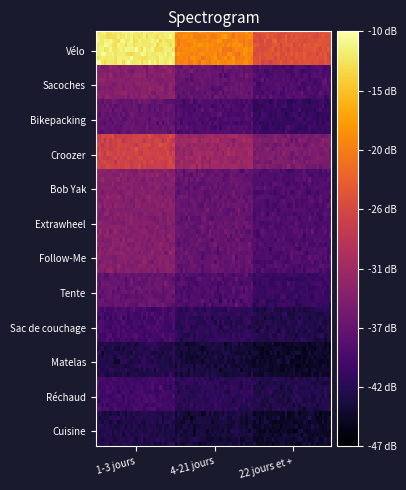

Reading right to left, extract all data points from this chart.

Vélo: 2=22	1=27	0=35
Sacoches: 2=8	1=10	0=13
Bikepacking: 2=6	1=8	0=10
Croozer: 2=12	1=15	0=20
Bob Yak: 2=8	1=10	0=13
Extrawheel: 2=8	1=10	0=13
Follow-Me: 2=8	1=10	0=13
Tente: 2=6	1=8	0=10
Sac de couchage: 2=4	1=5	0=7
Matelas: 2=2	1=3	0=4
Réchaud: 2=4	1=5	0=7
Cuisine: 2=2	1=3	0=4